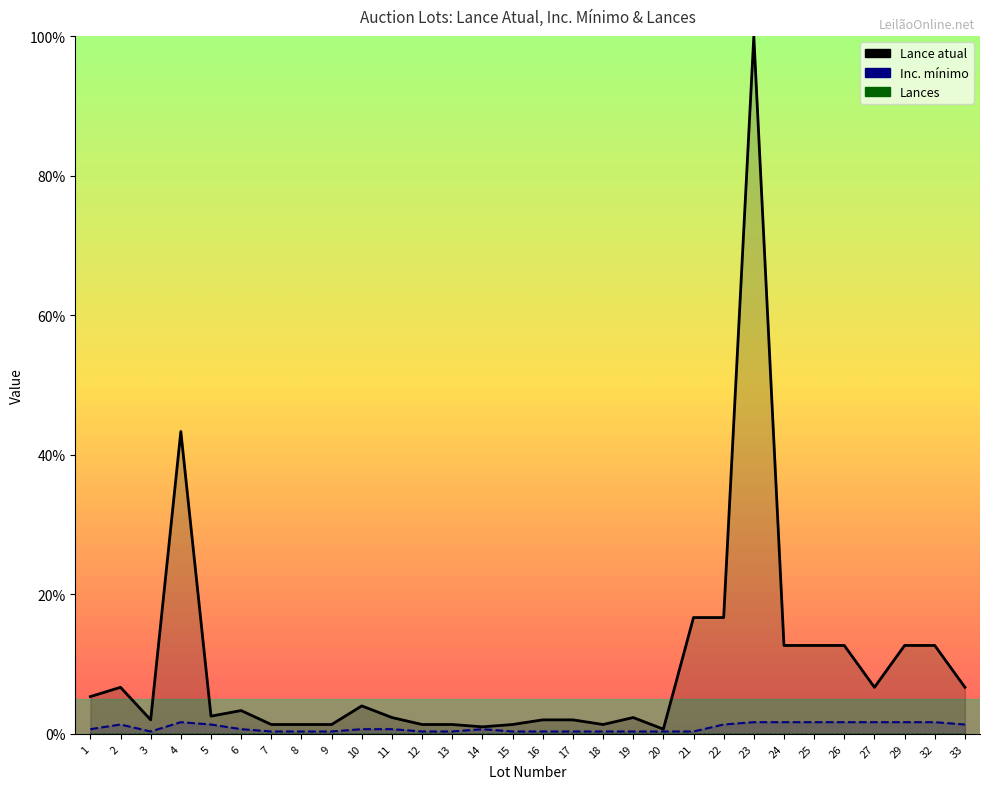

Which series has the largest total across all categories?

Lance atual